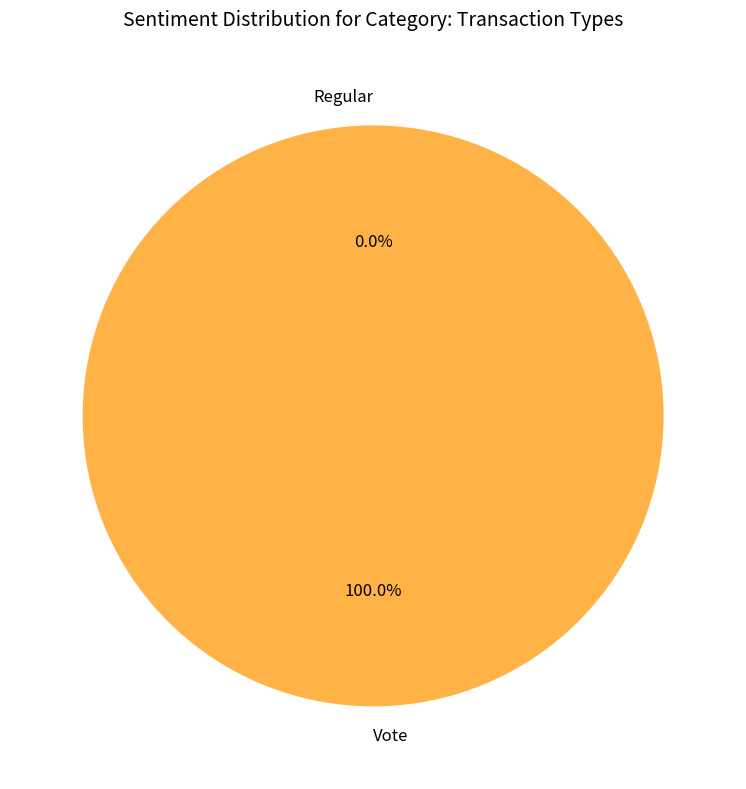

Between Vote and Regular, which is larger?

Vote